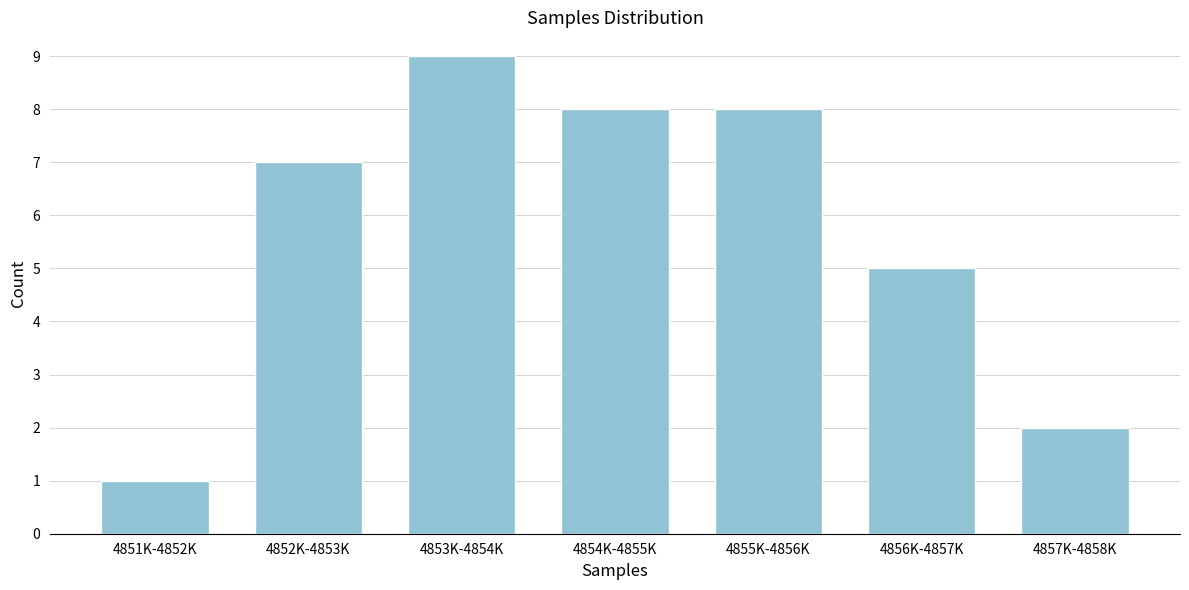

Reading right to left, extract all data points from this chart.

4857K-4858K=2	4856K-4857K=5	4855K-4856K=8	4854K-4855K=8	4853K-4854K=9	4852K-4853K=7	4851K-4852K=1